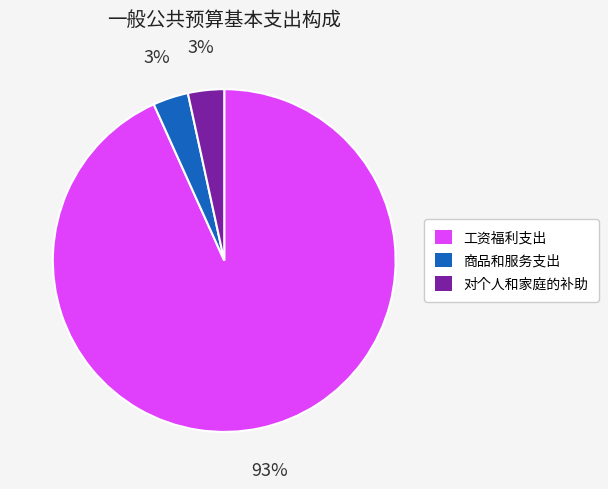

To the nearest percent, what portion does 对个人和家庭的补助 represent?

3%